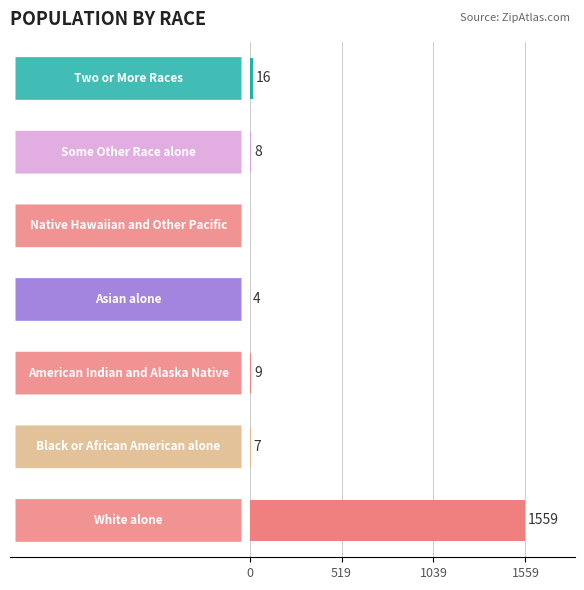

What is the sum of all values?

1603